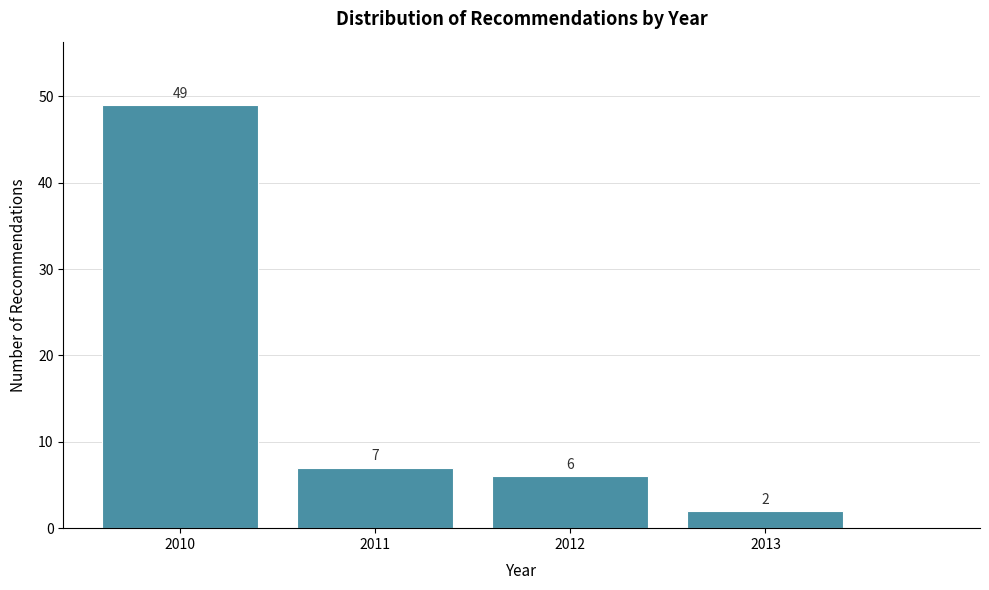

Reading left to right, transcribe all the data shown in this chart.

2010=49	2011=7	2012=6	2013=2